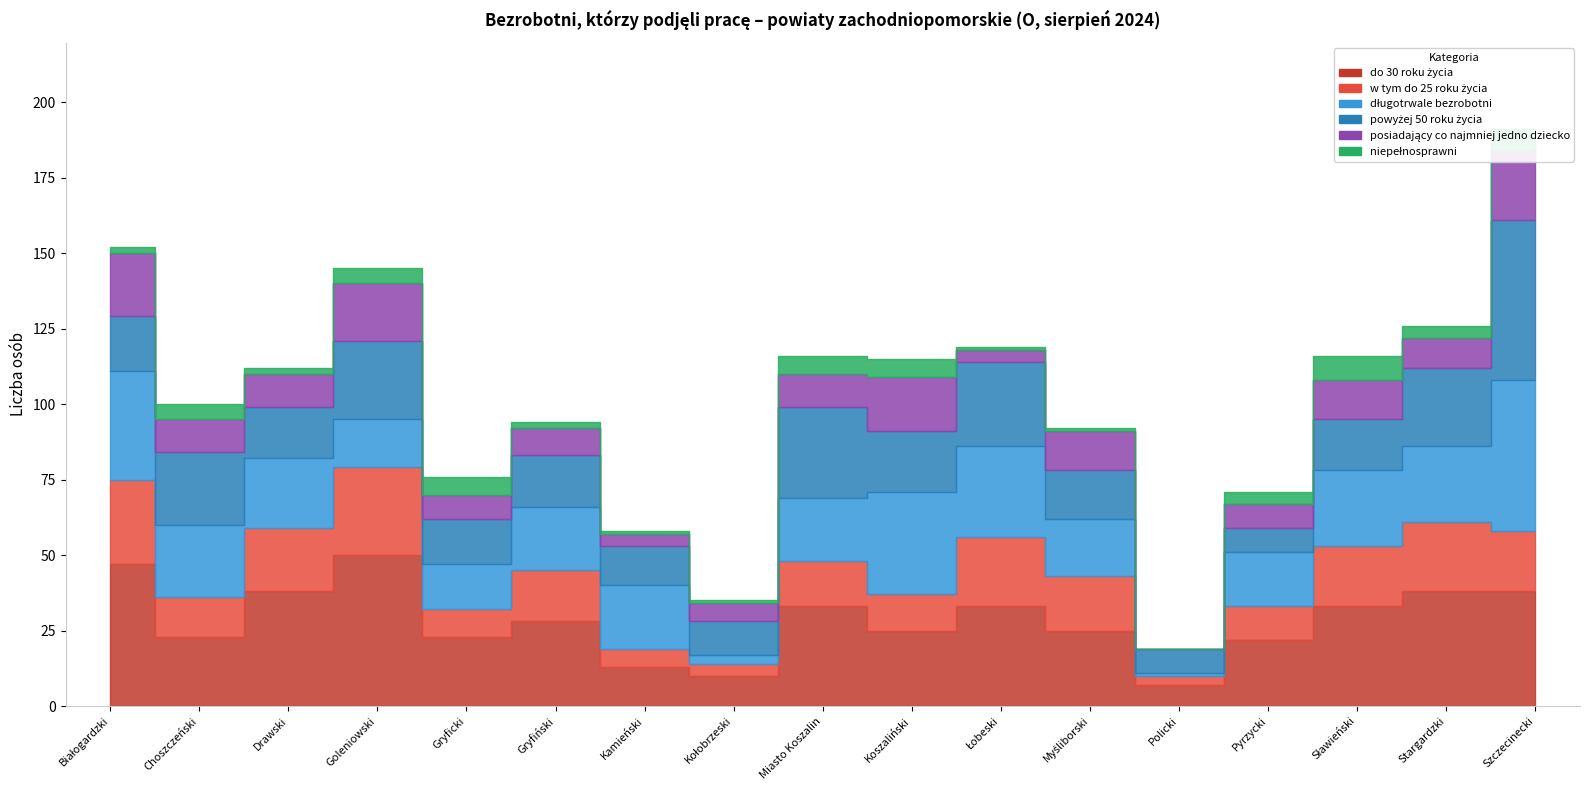

Rank the series at Gryficki from highest to lowest value.

do 30 roku życia, długotrwale bezrobotni, powyżej 50 roku życia, w tym do 25 roku życia, posiadający co najmniej jedno dziecko, niepełnosprawni